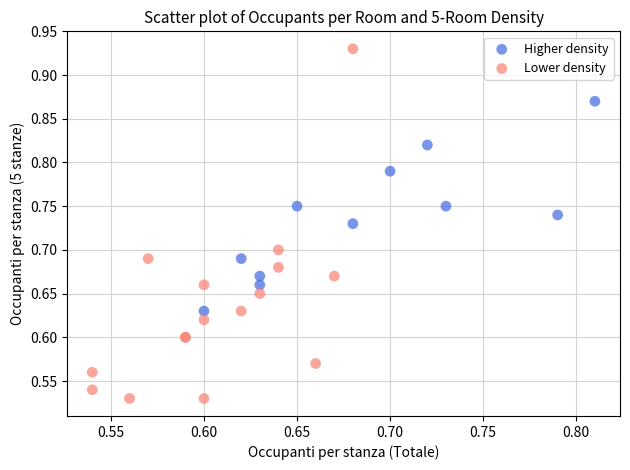

Which series has the widest spread of Y values?

Lower density